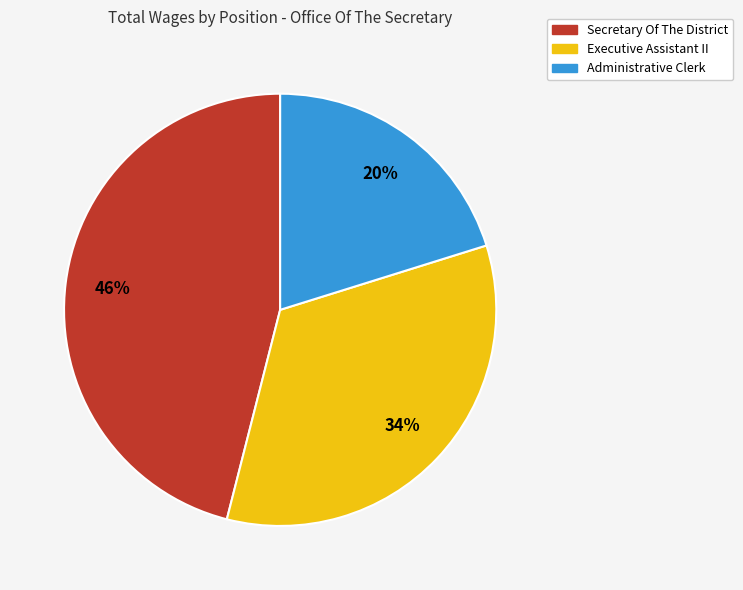

The Administrative Clerk slice represents 20% of the pie. True or false?

True